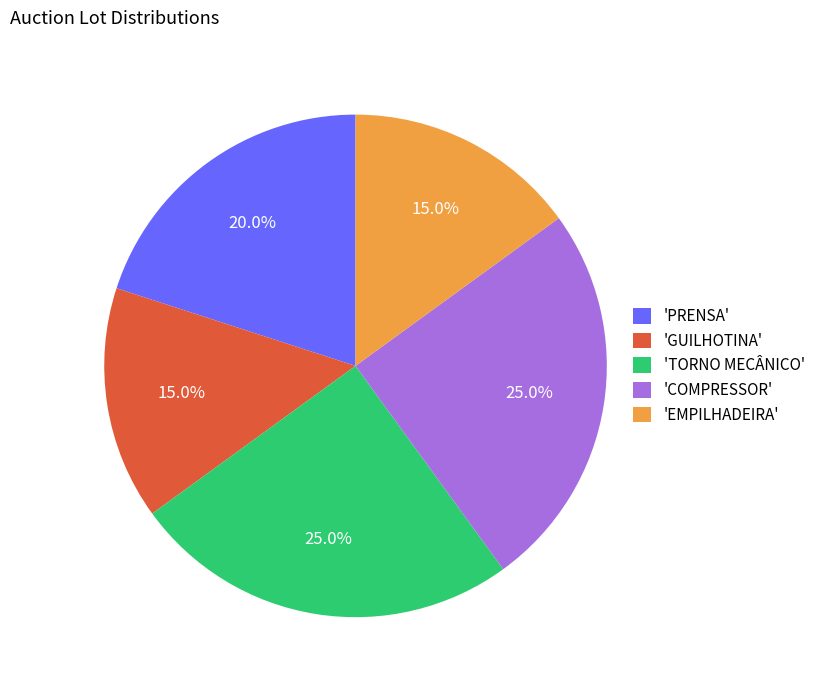

How many slices are in this pie chart?

5